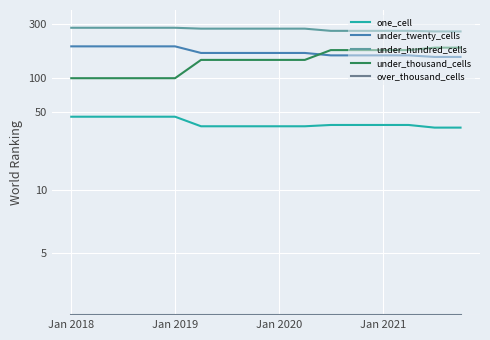

What is the sum of all under_hundred_cells values?

4315